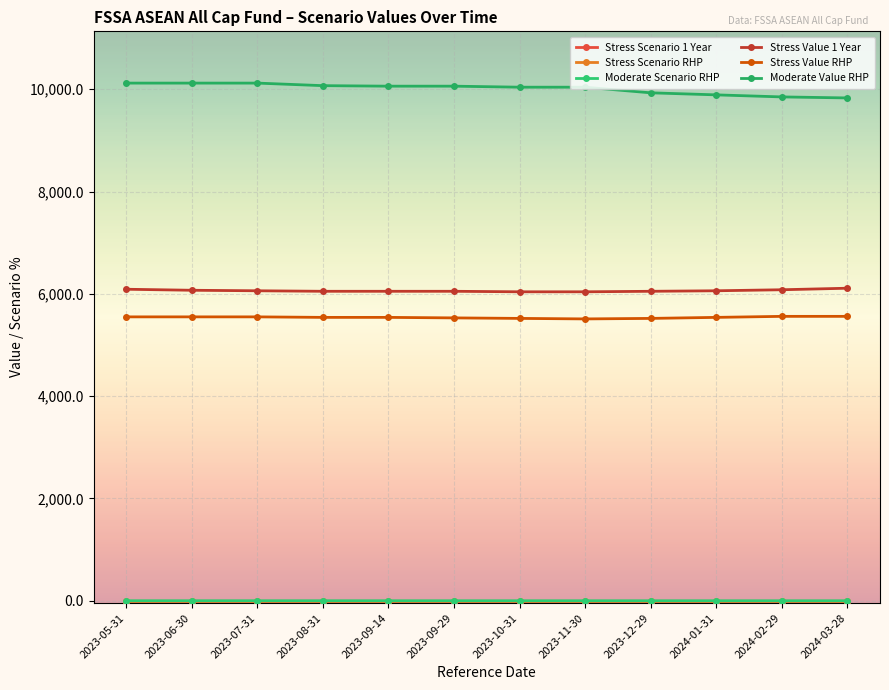

What is the spread (max minus min) of values at 2023-06-30?

10159.3